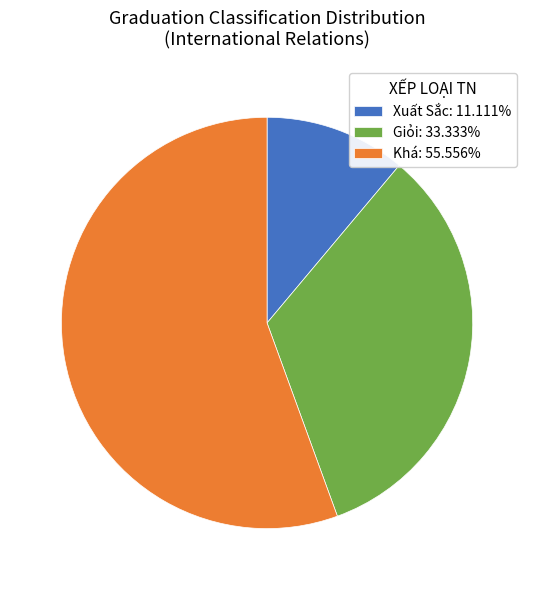

Is there a majority slice in this chart?

Yes